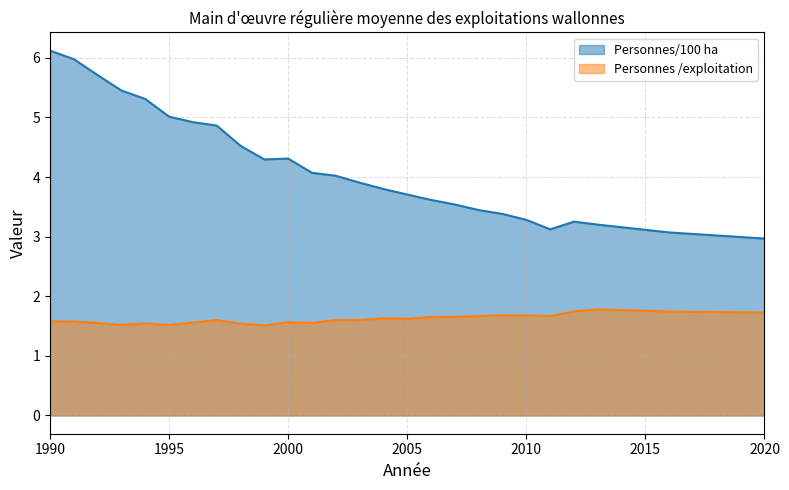

True or false: Personnes /exploitation and Personnes/100 ha intersect in this chart.

False